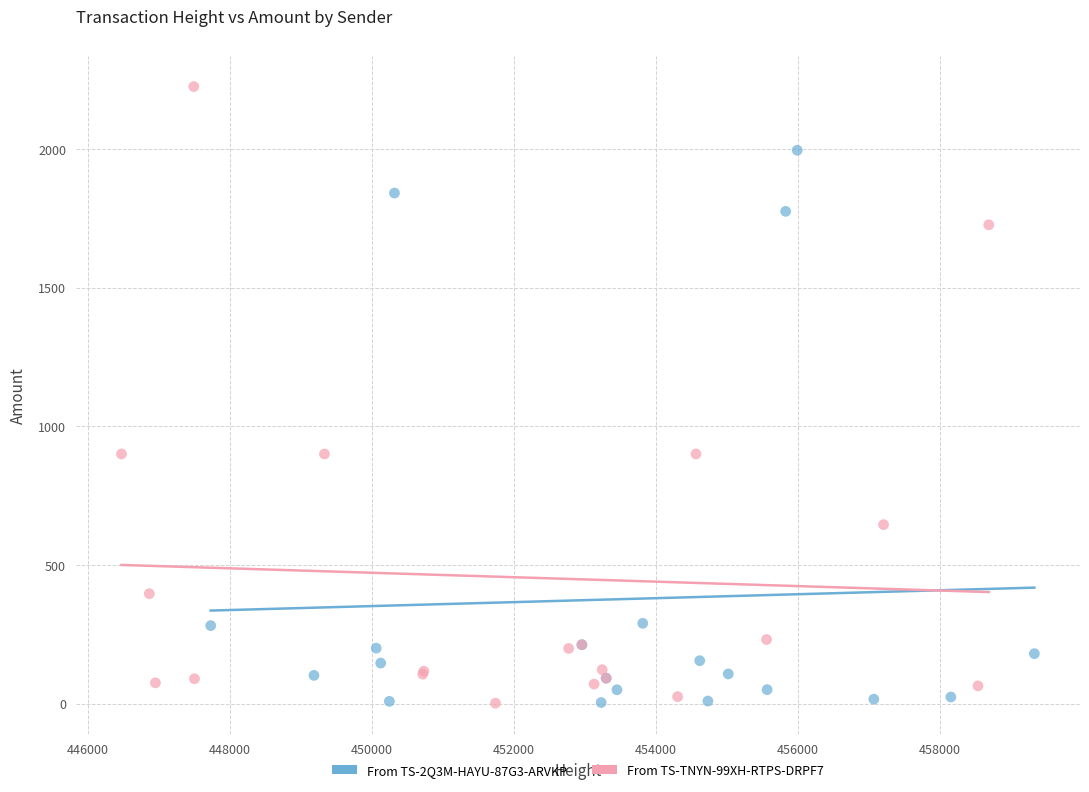

Which series has the largest Y range (max minus min)?

From TS-TNYN-99XH-RTPS-DRPF7